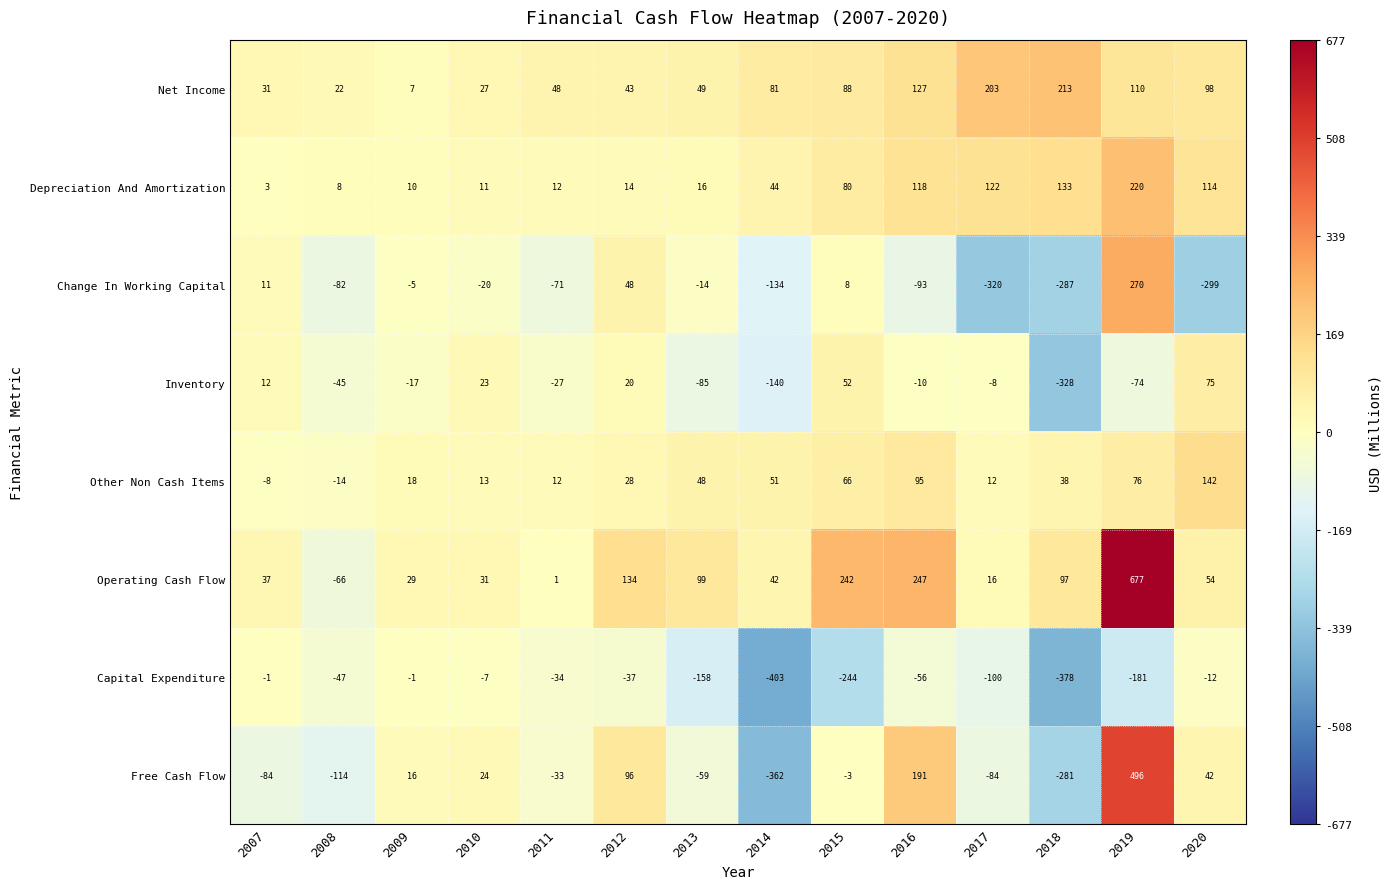

At 2018, list the series in order from largest to smallest.

Net Income, Depreciation And Amortization, Operating Cash Flow, Other Non Cash Items, Free Cash Flow, Change In Working Capital, Inventory, Capital Expenditure